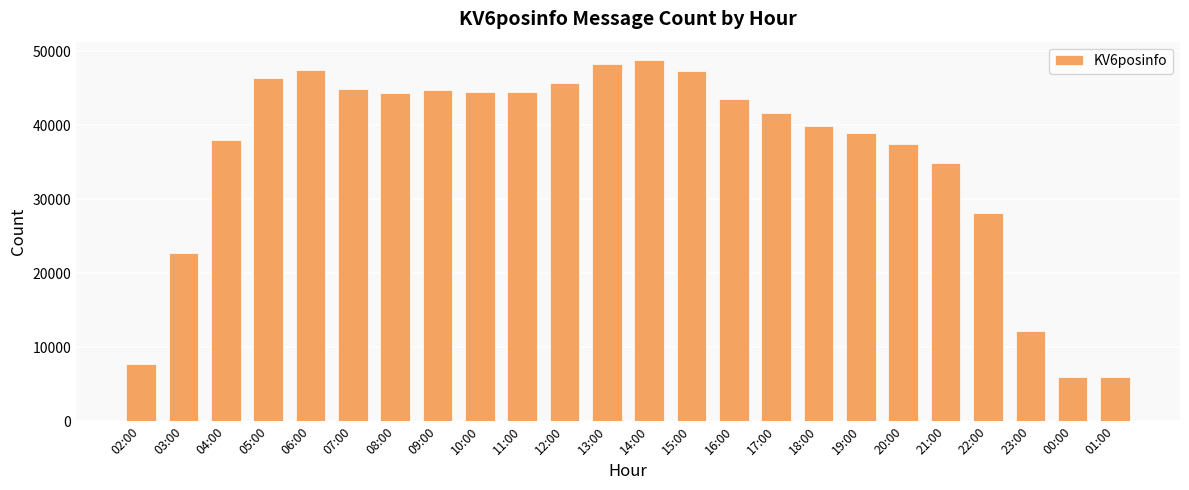

Is it true that the value at 01:00 is 6011?

True